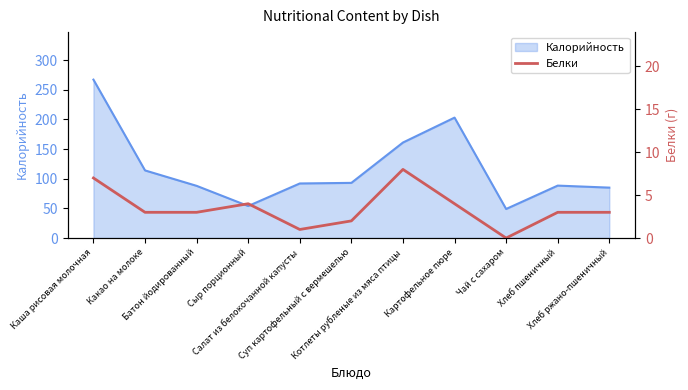

How many values exceed 3?

4